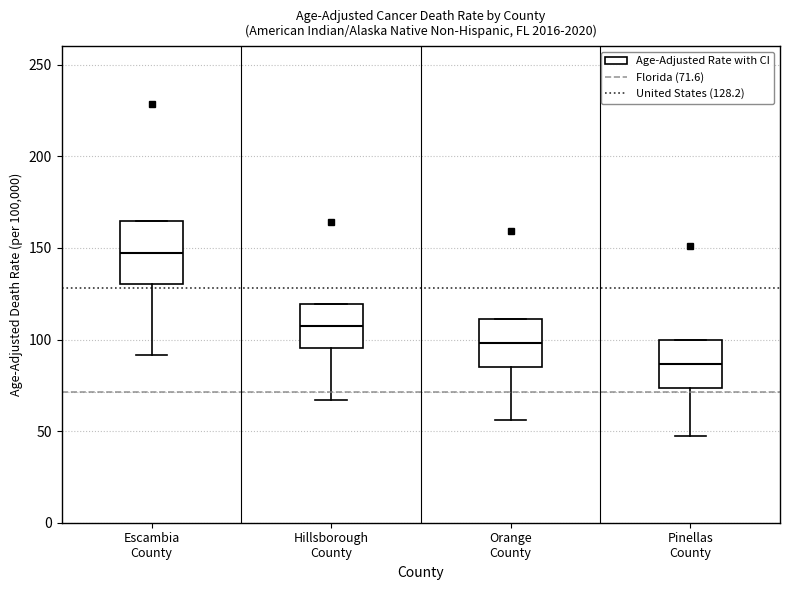

Where does the lower whisker of the box for Hillsborough County end on the y-axis? The values are not printed on the chart, so give them approximately, as read against the axis.

65